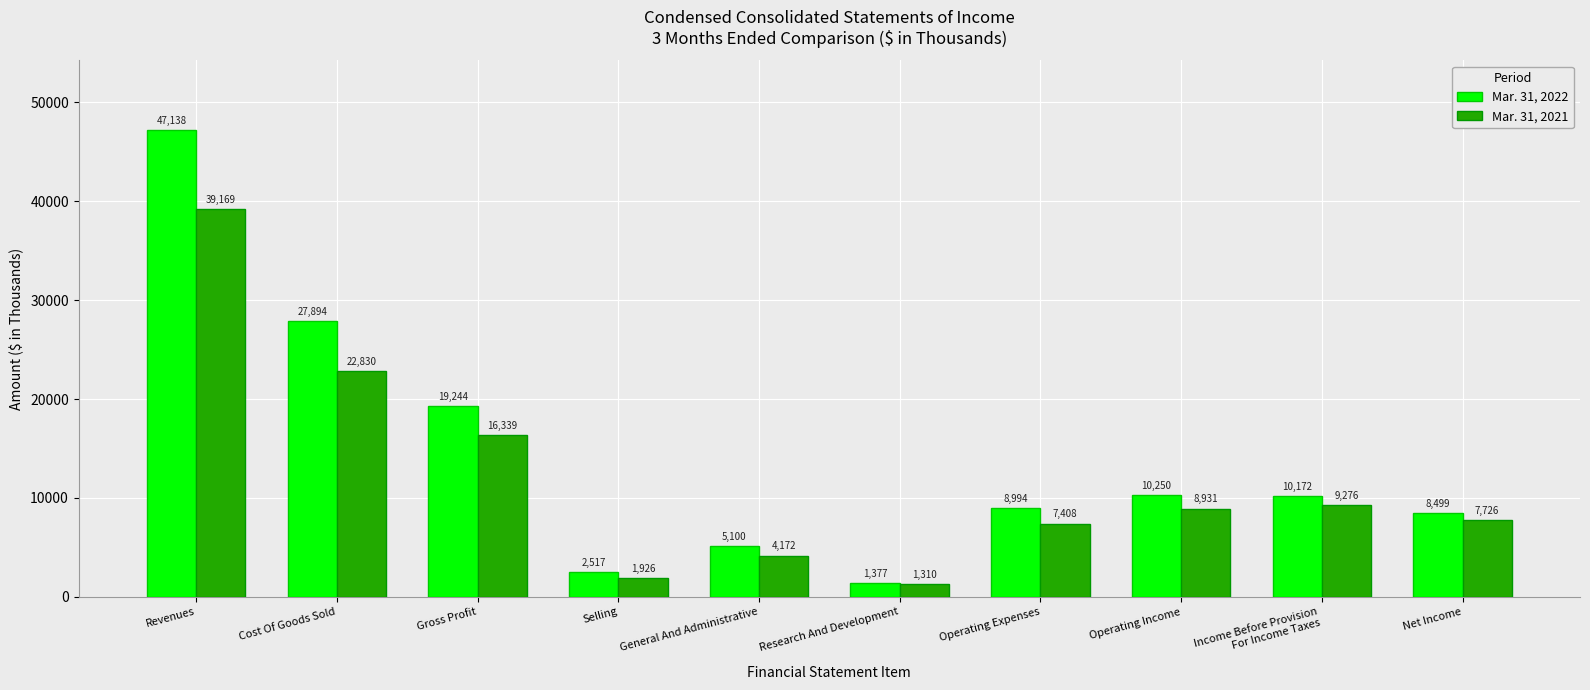

What value does the Mar. 31, 2021 series have at General And Administrative, to the nearest 100?

4200